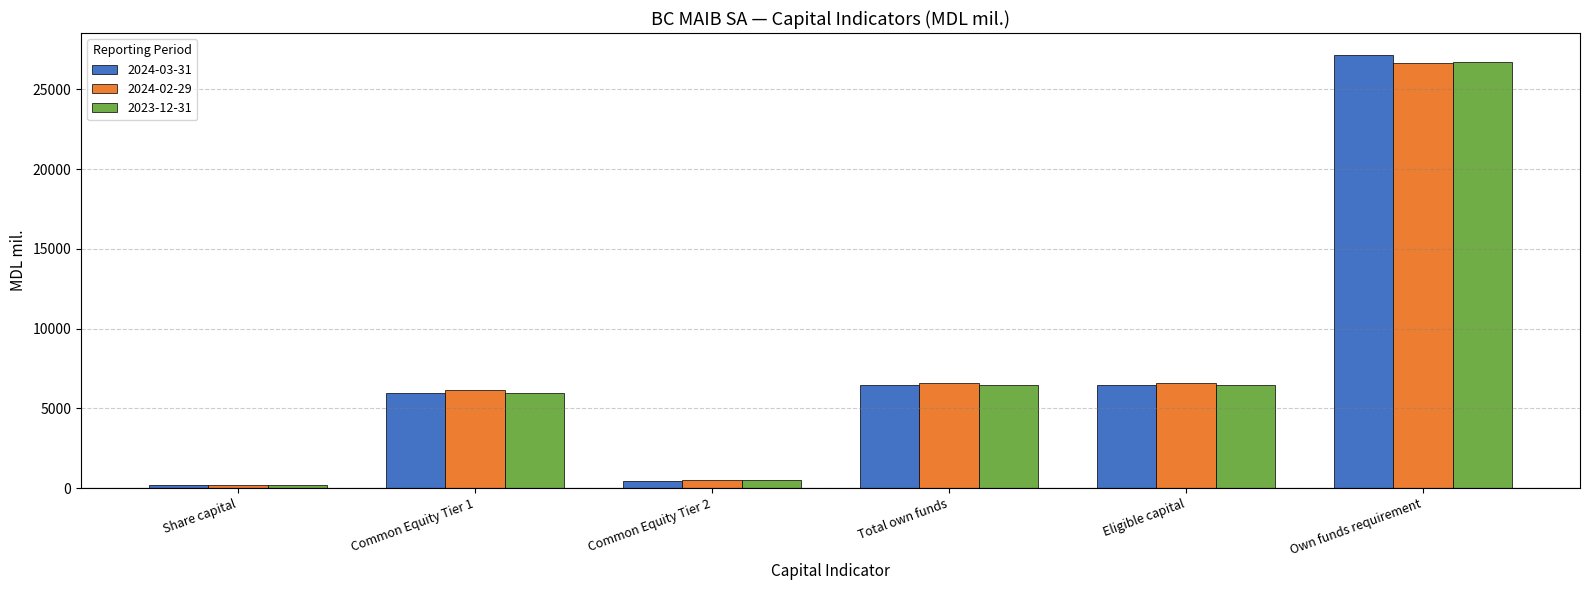

What is the difference between the maximum and second lowest values in the 2023-12-31 series?

26225.9